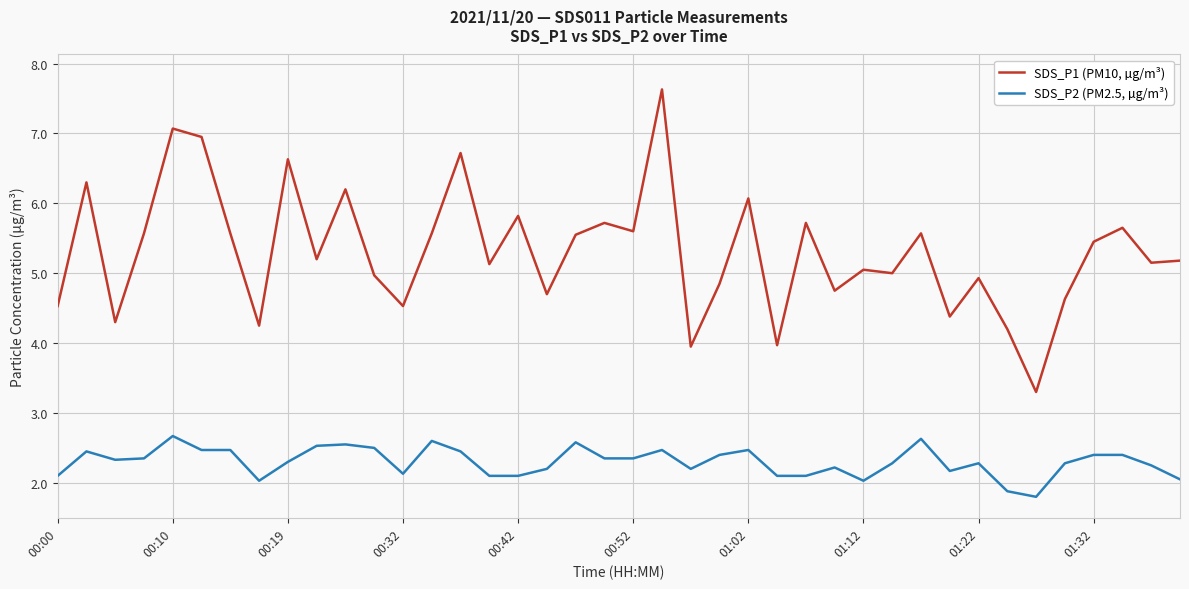

Which series has the widest spread of values?

SDS_P1 (PM10, µg/m³)